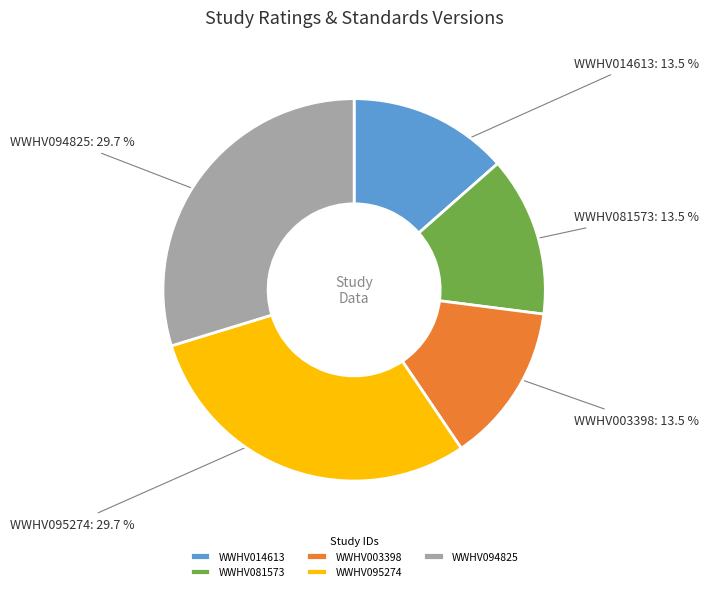

To the nearest percent, what is the difference between the largest and smallest slice percentages?

16%